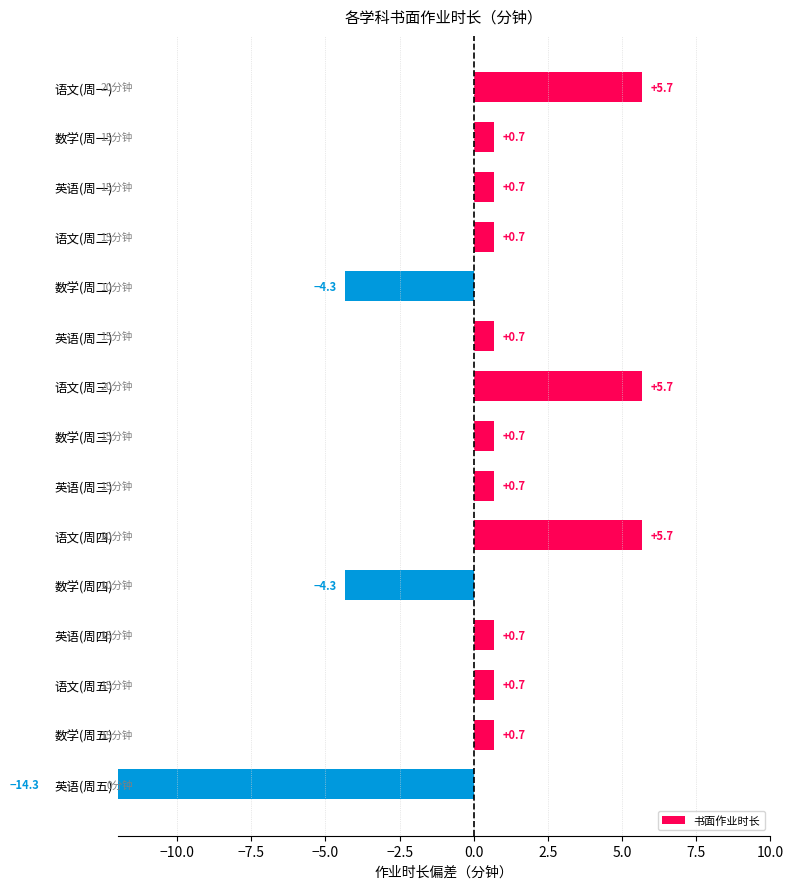

Does the chart contain any negative values?

Yes